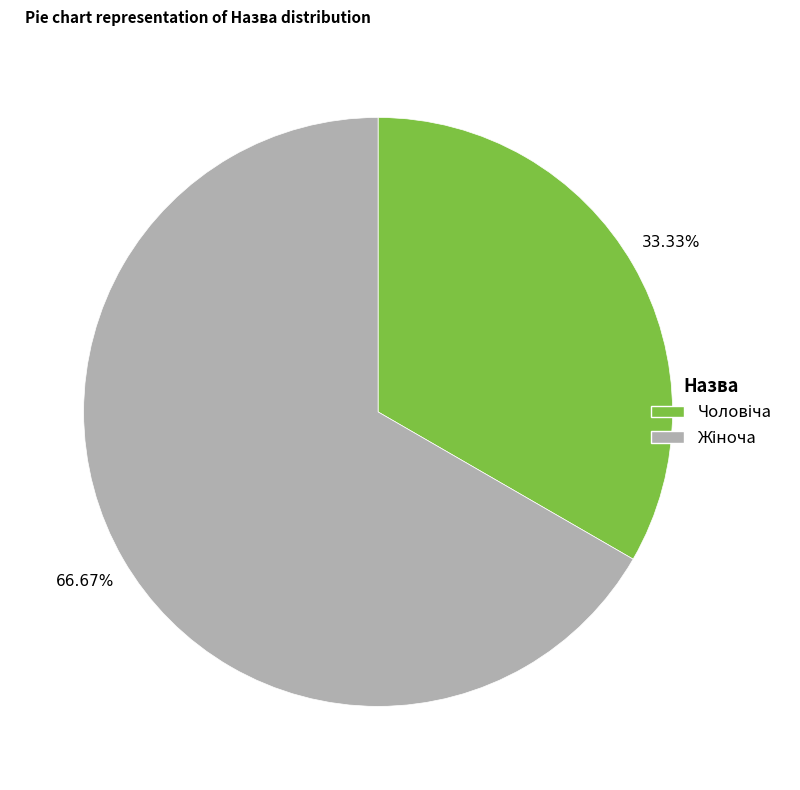

Is there any slice that represents more than half of the pie?

Yes